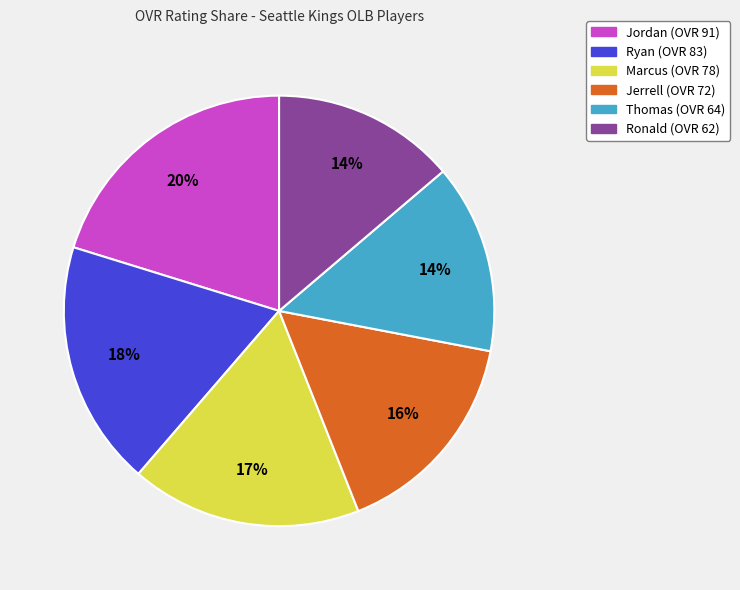

To the nearest percent, what is the average slice percentage?

17%